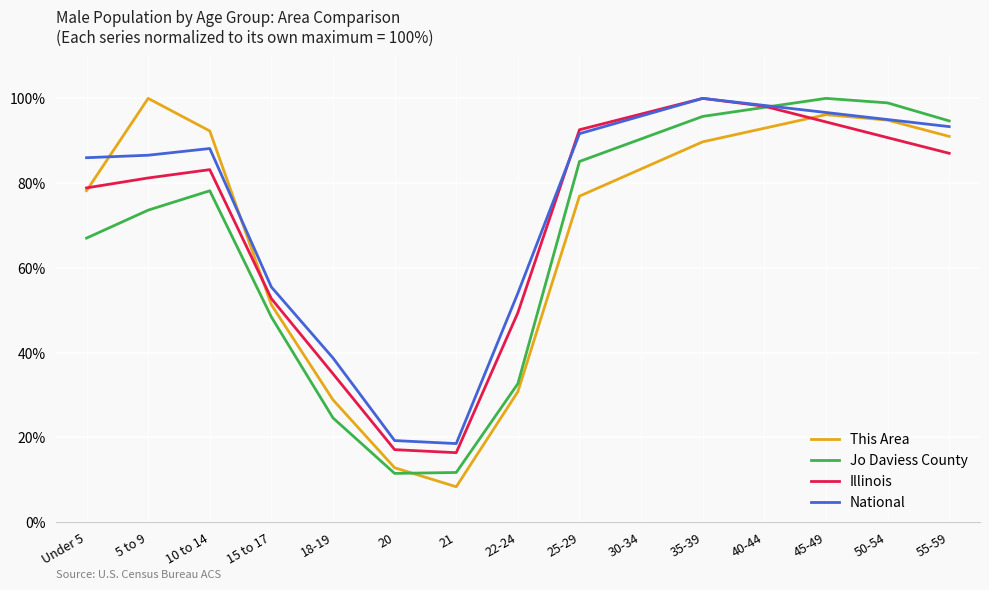

What position from the right is Under 5?

15